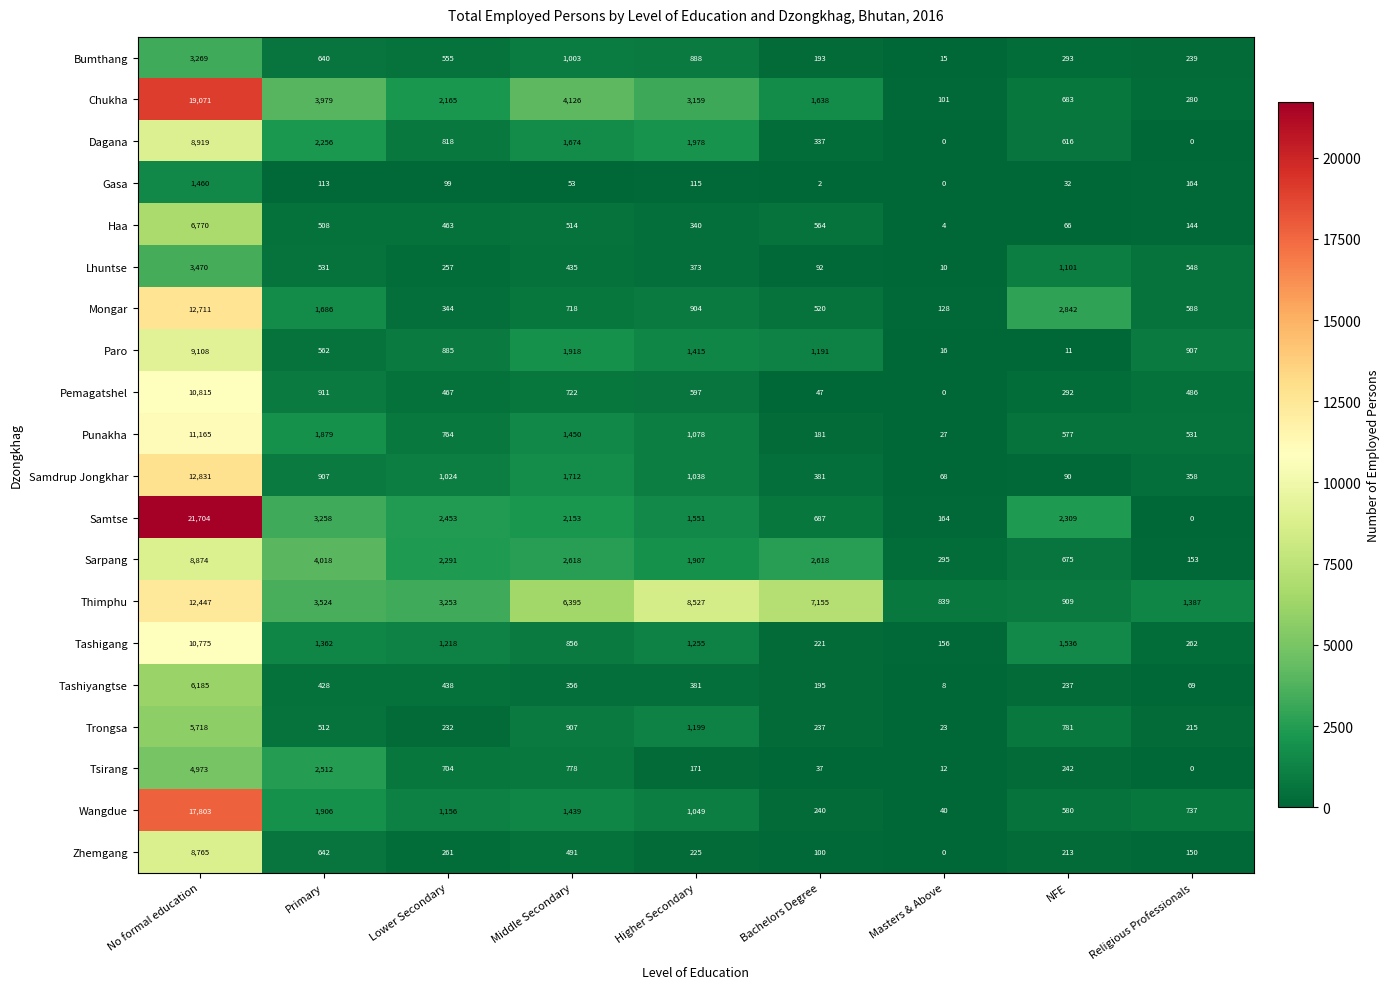

Which series has the largest total across all categories?

Thimphu